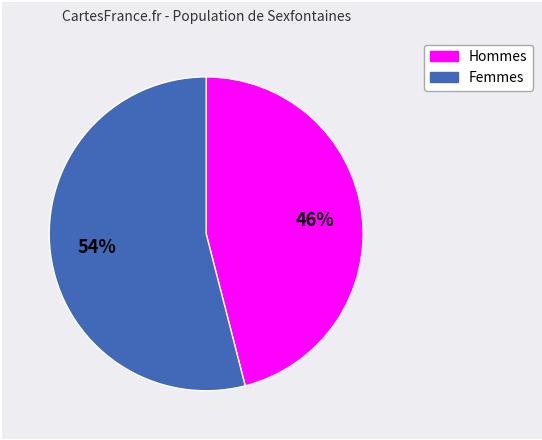

Is there a majority slice in this chart?

Yes